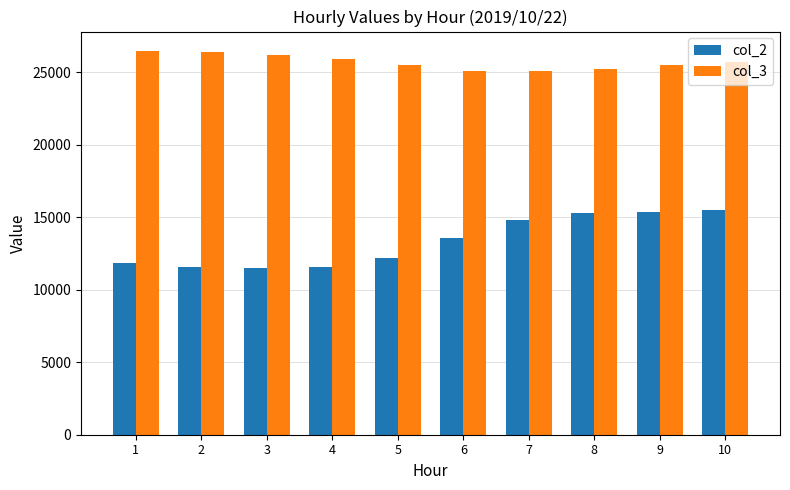

Between 4 and 9, which series saw the biggest shift?

col_2